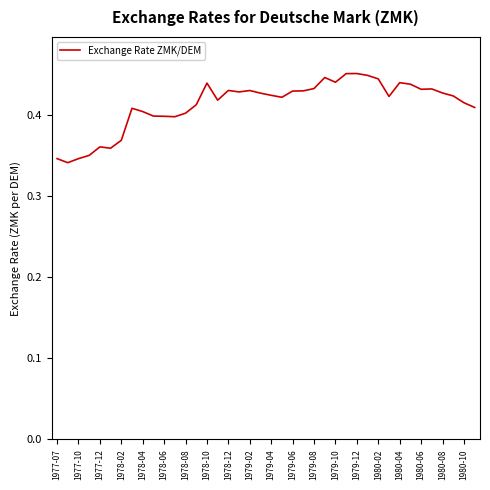

Count the values in the range 0 to 1.

40